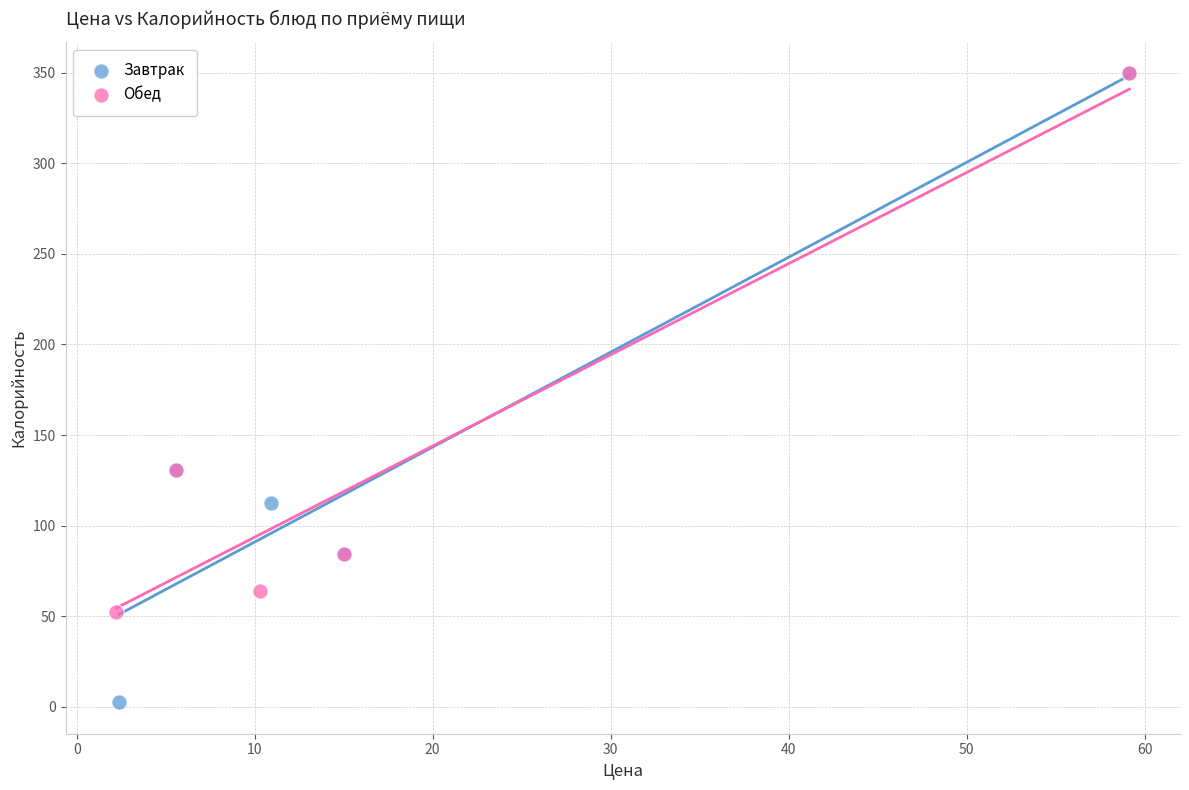

Which series has the widest spread of Y values?

Завтрак